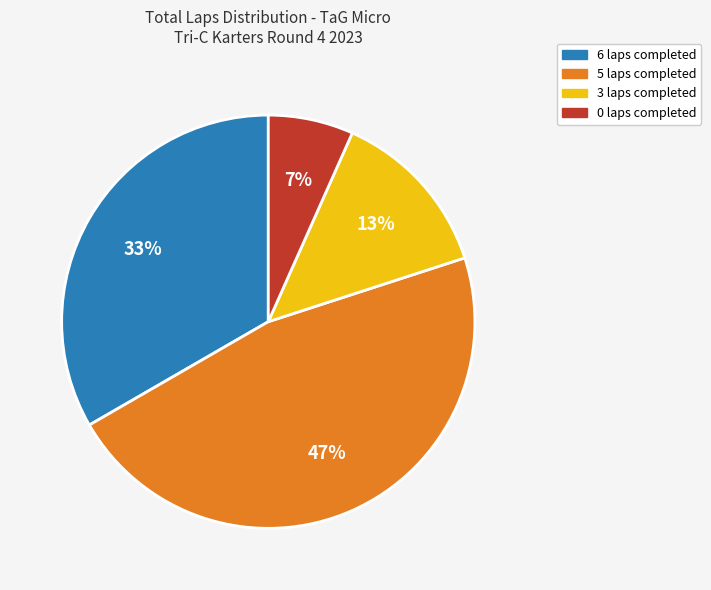

To the nearest percent, what is the average slice percentage?

25%